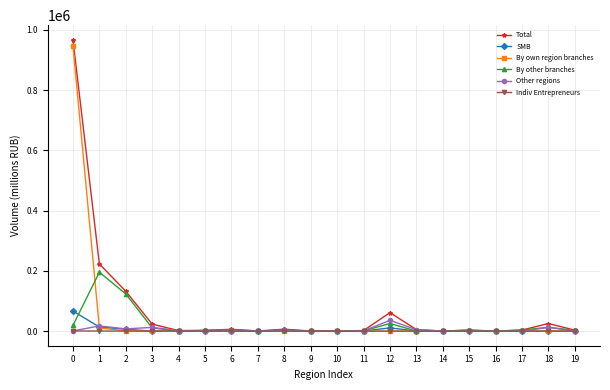

True or false: SMB has more than 2 points higher than both neighbors.

True